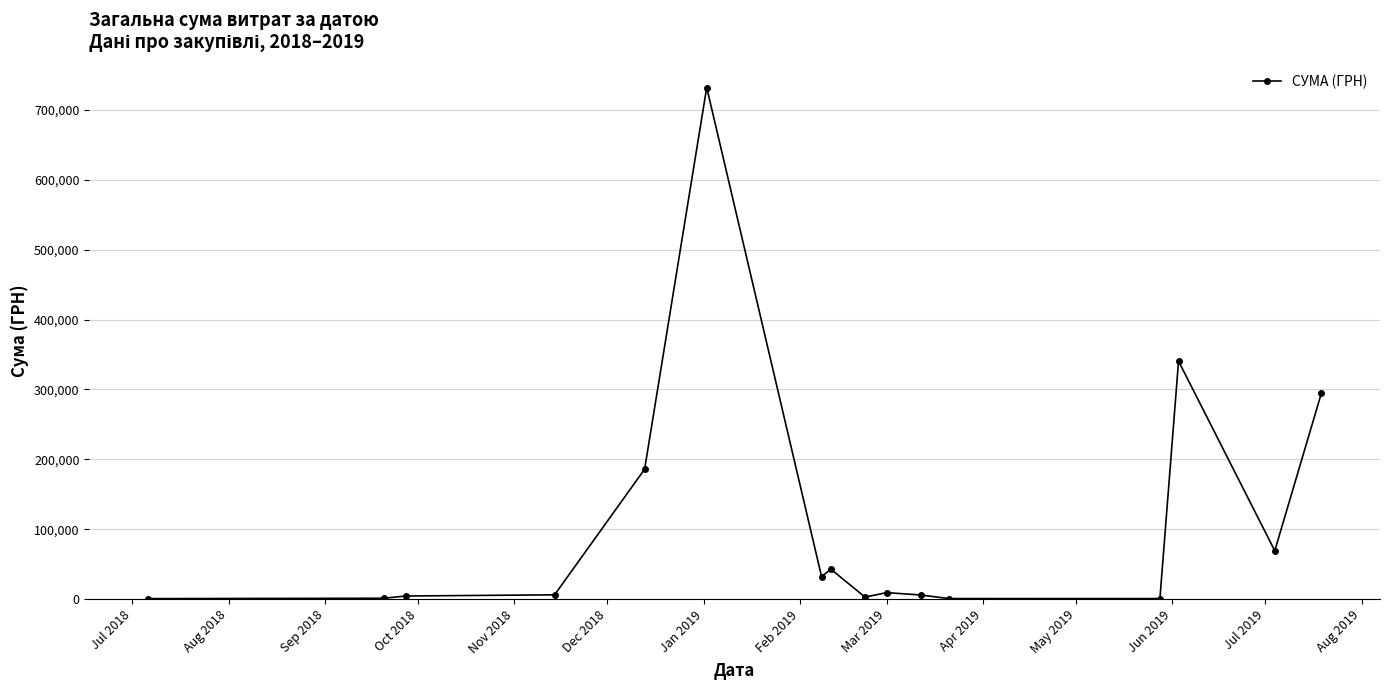

What is the value of the 15th point from the left?

69280.6